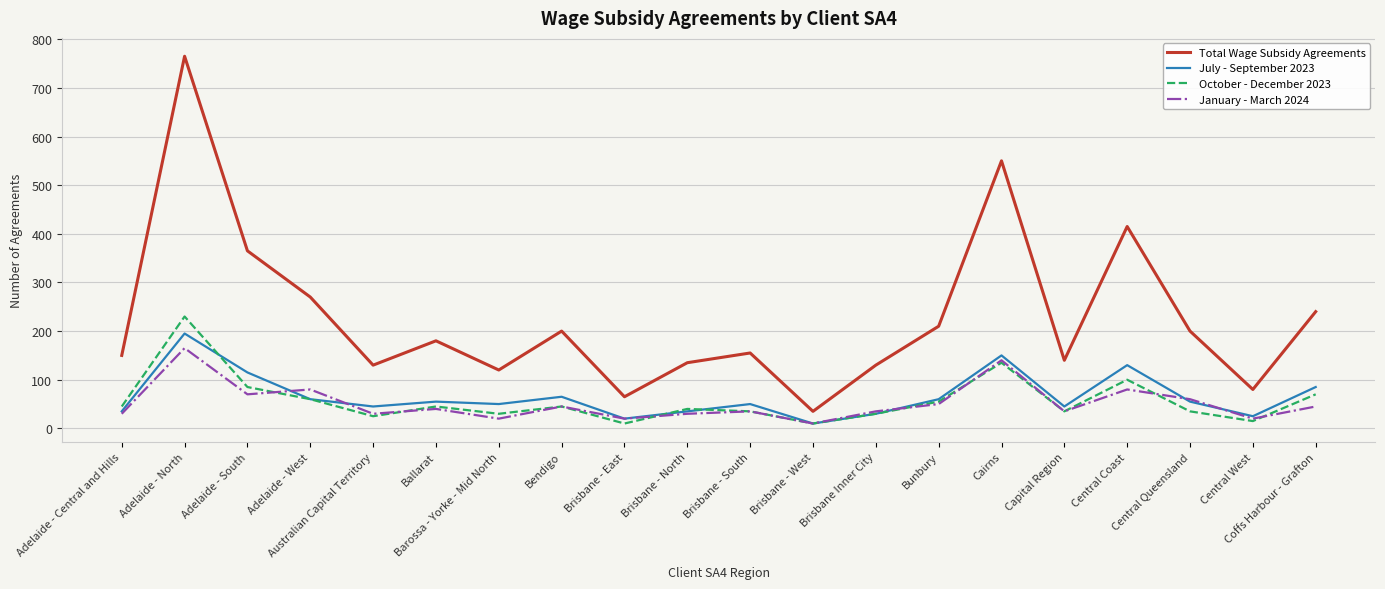

At which category is the sum across all series the highest?

Adelaide - North